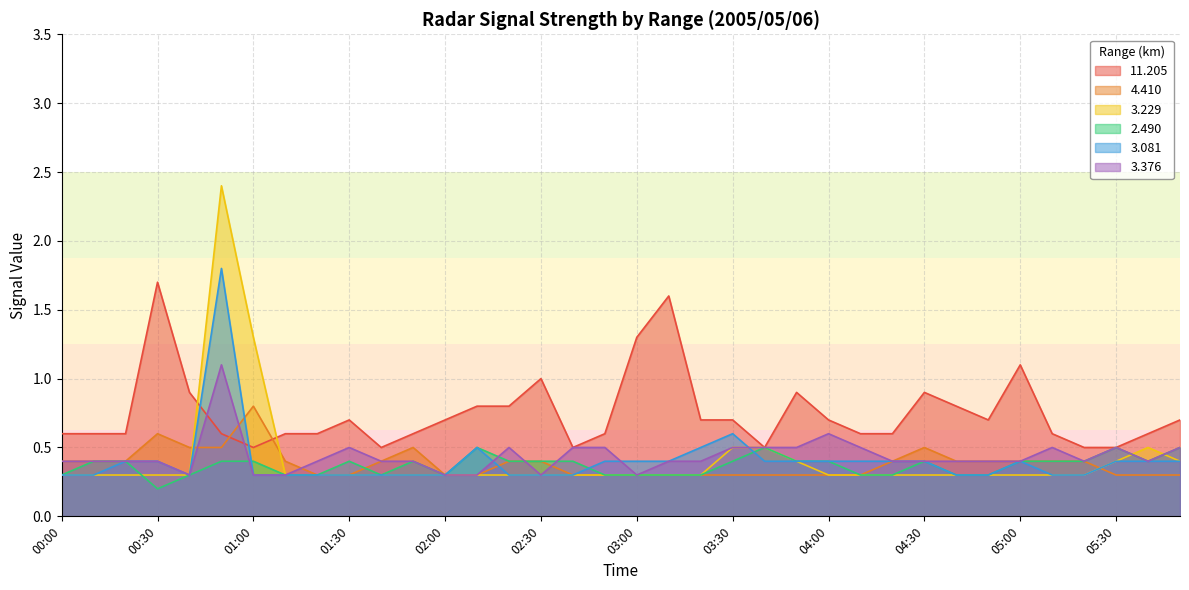

Reading right to left, list all the values displayed in this chart.

 11.205: 05:50=0.7	05:40=0.6	05:30=0.5	05:20=0.5	05:10=0.6	05:00=1.1	04:50=0.7	04:40=0.8	04:30=0.9	04:20=0.6	04:10=0.6	04:00=0.7	03:50=0.9	03:40=0.5	03:30=0.7	03:20=0.7	03:10=1.6	03:00=1.3	02:50=0.6	02:40=0.5	02:30=1.0	02:20=0.8	02:10=0.8	02:00=0.7	01:50=0.6	01:40=0.5	01:30=0.7	01:20=0.6	01:10=0.6	01:00=0.5	00:50=0.6	00:40=0.9	00:30=1.7	00:20=0.6	00:10=0.6	00:00=0.6
  4.410: 05:50=0.3	05:40=0.3	05:30=0.3	05:20=0.4	05:10=0.4	05:00=0.4	04:50=0.4	04:40=0.4	04:30=0.5	04:20=0.4	04:10=0.3	04:00=0.3	03:50=0.3	03:40=0.3	03:30=0.3	03:20=0.3	03:10=0.3	03:00=0.3	02:50=0.3	02:40=0.3	02:30=0.4	02:20=0.4	02:10=0.3	02:00=0.3	01:50=0.5	01:40=0.4	01:30=0.3	01:20=0.3	01:10=0.4	01:00=0.8	00:50=0.5	00:40=0.5	00:30=0.6	00:20=0.4	00:10=0.4	00:00=0.4
  3.229: 05:50=0.4	05:40=0.5	05:30=0.4	05:20=0.3	05:10=0.3	05:00=0.3	04:50=0.3	04:40=0.3	04:30=0.3	04:20=0.3	04:10=0.3	04:00=0.3	03:50=0.4	03:40=0.5	03:30=0.5	03:20=0.3	03:10=0.3	03:00=0.3	02:50=0.3	02:40=0.3	02:30=0.3	02:20=0.3	02:10=0.3	02:00=0.3	01:50=0.3	01:40=0.3	01:30=0.3	01:20=0.3	01:10=0.3	01:00=1.3	00:50=2.4	00:40=0.3	00:30=0.3	00:20=0.3	00:10=0.3	00:00=0.3
  2.490: 05:50=0.5	05:40=0.4	05:30=0.5	05:20=0.4	05:10=0.4	05:00=0.4	04:50=0.3	04:40=0.3	04:30=0.4	04:20=0.3	04:10=0.3	04:00=0.4	03:50=0.4	03:40=0.5	03:30=0.4	03:20=0.3	03:10=0.3	03:00=0.3	02:50=0.3	02:40=0.4	02:30=0.4	02:20=0.4	02:10=0.5	02:00=0.3	01:50=0.4	01:40=0.3	01:30=0.4	01:20=0.3	01:10=0.3	01:00=0.4	00:50=0.4	00:40=0.3	00:30=0.2	00:20=0.4	00:10=0.4	00:00=0.3
  3.081: 05:50=0.4	05:40=0.4	05:30=0.4	05:20=0.3	05:10=0.3	05:00=0.4	04:50=0.3	04:40=0.3	04:30=0.4	04:20=0.4	04:10=0.4	04:00=0.4	03:50=0.4	03:40=0.4	03:30=0.6	03:20=0.5	03:10=0.4	03:00=0.4	02:50=0.4	02:40=0.3	02:30=0.3	02:20=0.3	02:10=0.5	02:00=0.3	01:50=0.3	01:40=0.3	01:30=0.3	01:20=0.3	01:10=0.3	01:00=0.3	00:50=1.8	00:40=0.3	00:30=0.4	00:20=0.4	00:10=0.3	00:00=0.3
  3.376: 05:50=0.5	05:40=0.4	05:30=0.5	05:20=0.4	05:10=0.5	05:00=0.4	04:50=0.4	04:40=0.4	04:30=0.4	04:20=0.4	04:10=0.5	04:00=0.6	03:50=0.5	03:40=0.5	03:30=0.5	03:20=0.4	03:10=0.4	03:00=0.3	02:50=0.5	02:40=0.5	02:30=0.3	02:20=0.5	02:10=0.3	02:00=0.3	01:50=0.4	01:40=0.4	01:30=0.5	01:20=0.4	01:10=0.3	01:00=0.3	00:50=1.1	00:40=0.3	00:30=0.4	00:20=0.4	00:10=0.4	00:00=0.4